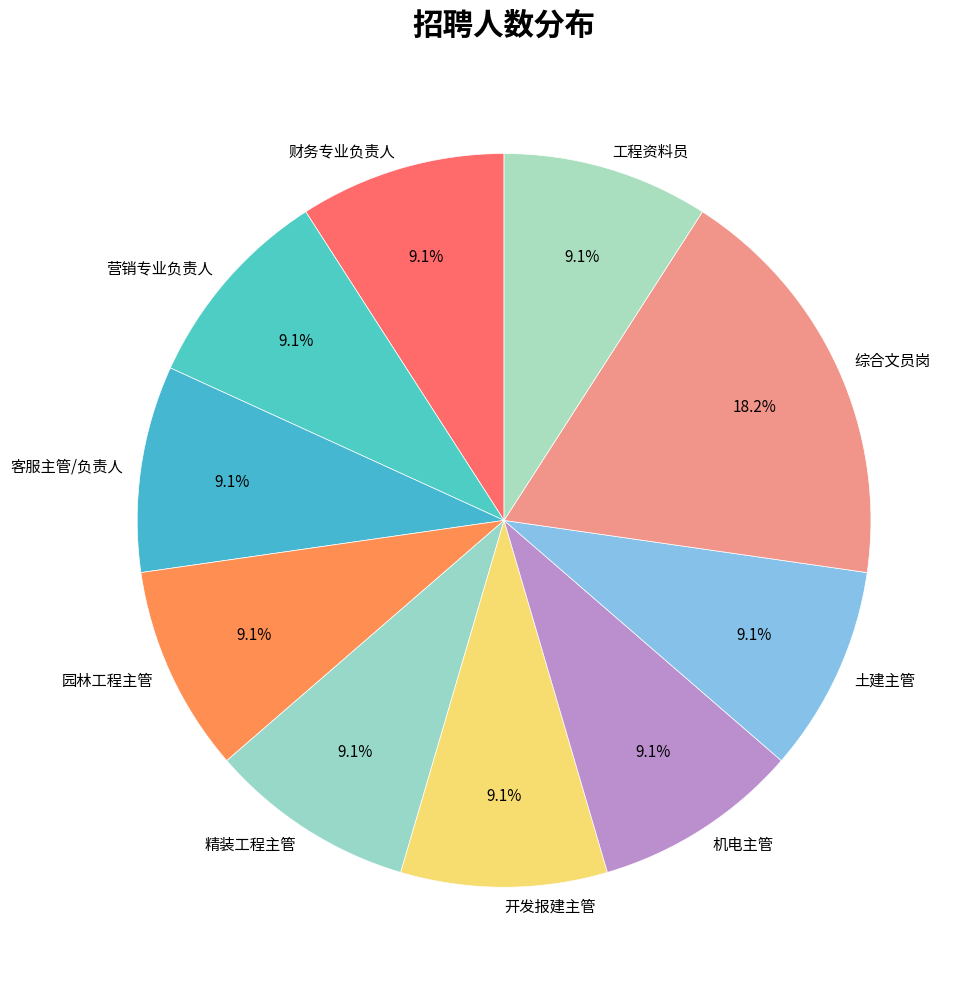

What is the ratio of the value at 客服主管/负责人 to the value at 园林工程主管?

1.0